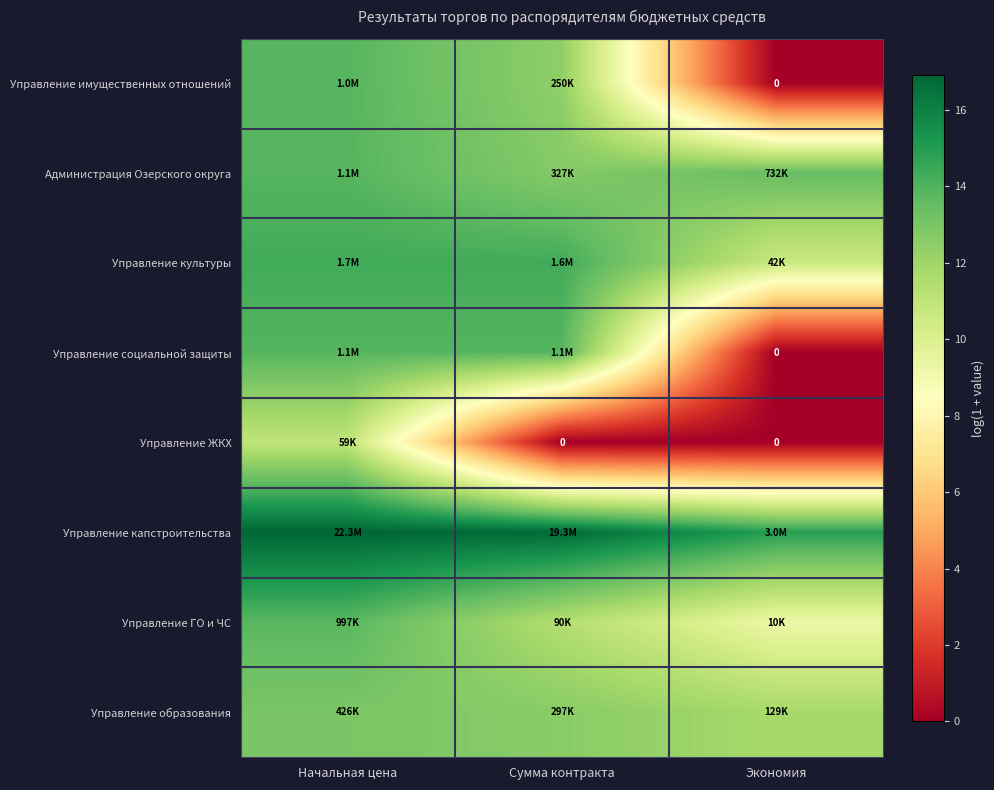

Where is Администрация Озерского округа nearest to the value 13?

Сумма контракта